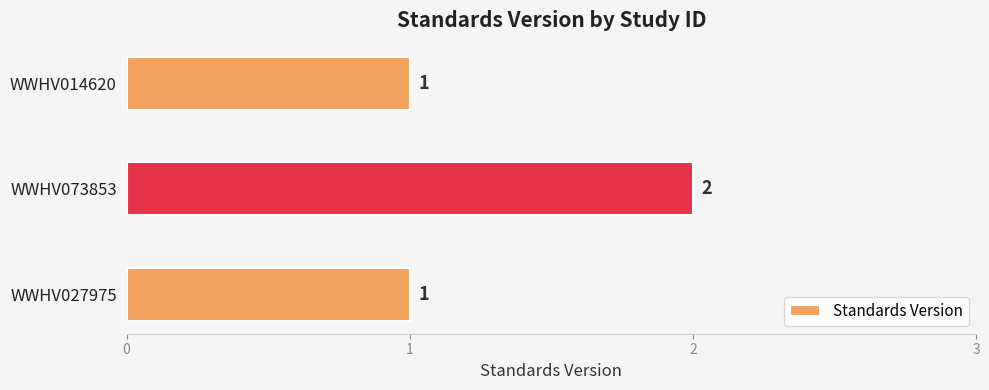

Reading top to bottom, transcribe all the data shown in this chart.

1	2	1